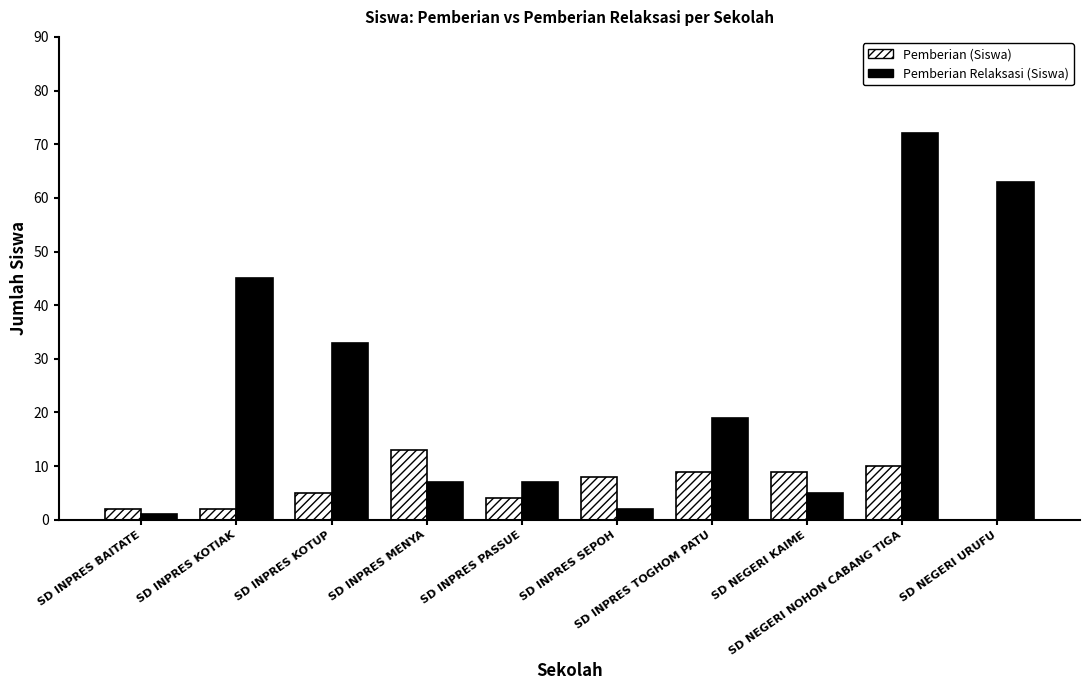

At which category does the chart reach its peak across all series?

SD NEGERI NOHON CABANG TIGA